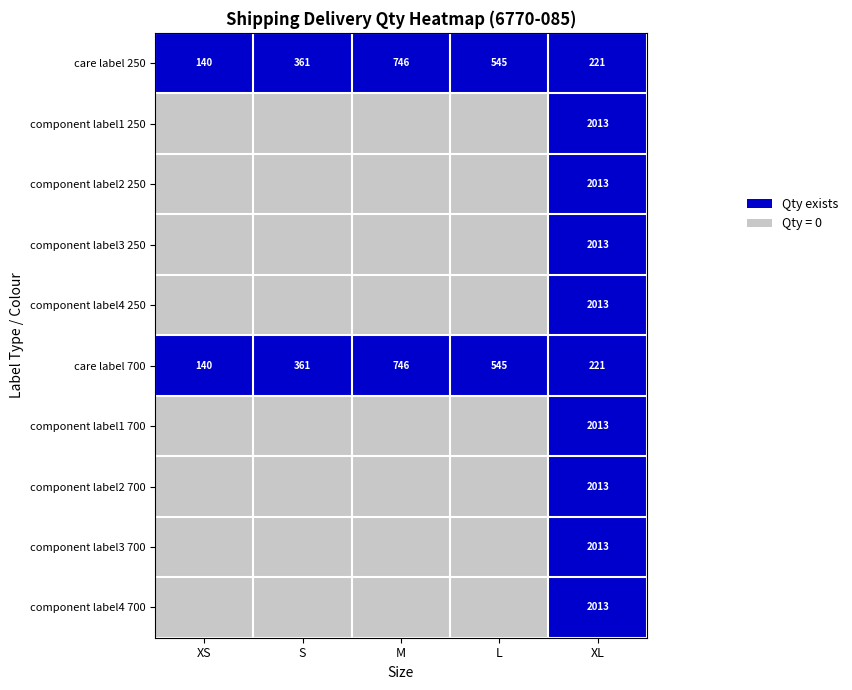

List the labels in order of care label 250 value, largest first.

M, L, S, XL, XS